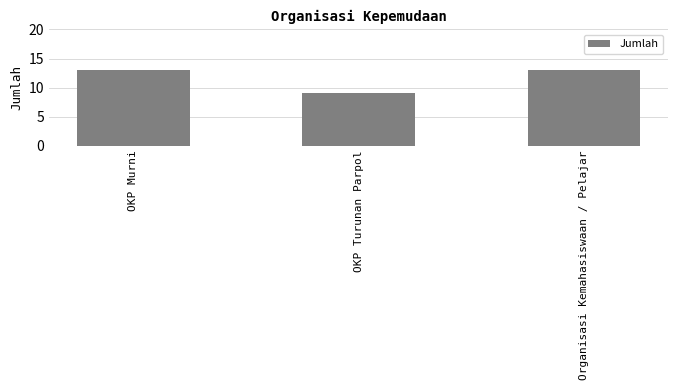

What position from the right is OKP Murni?

3